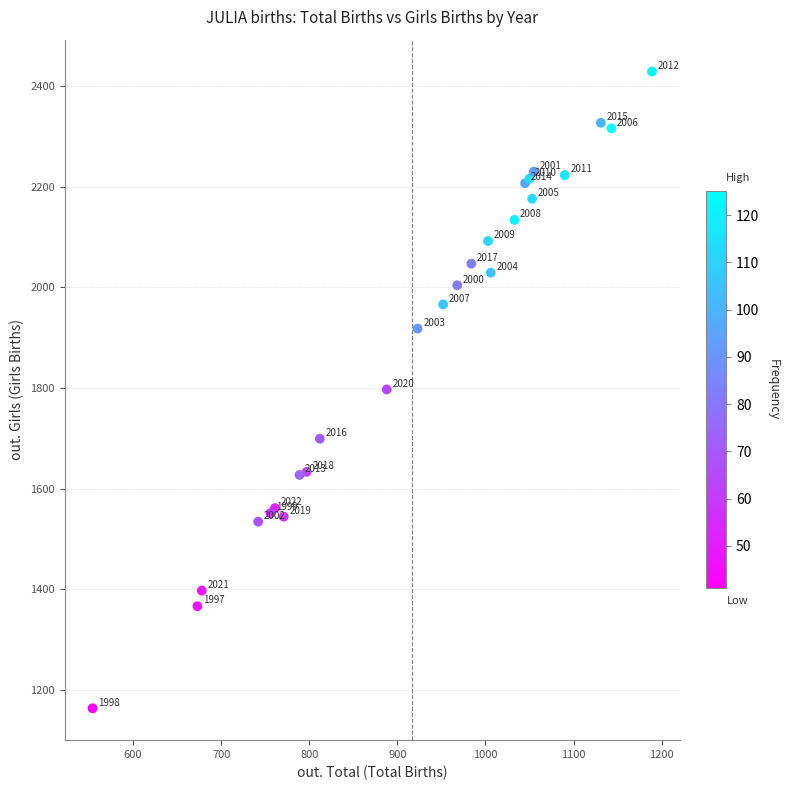

What Y value in the scatter plot is closest to 1796?

1797